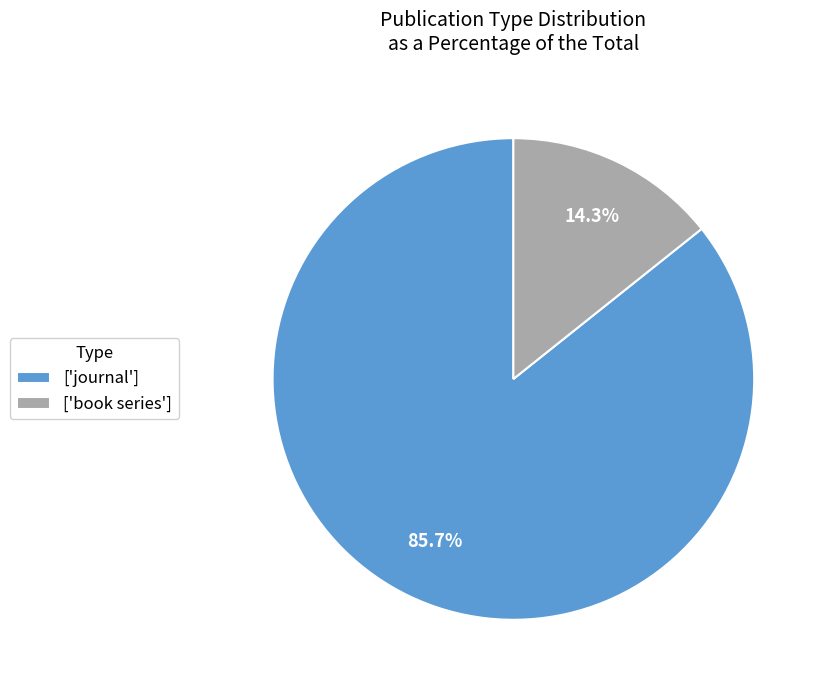

Is the sum of ['book series'] and ['journal'] greater than half?

Yes